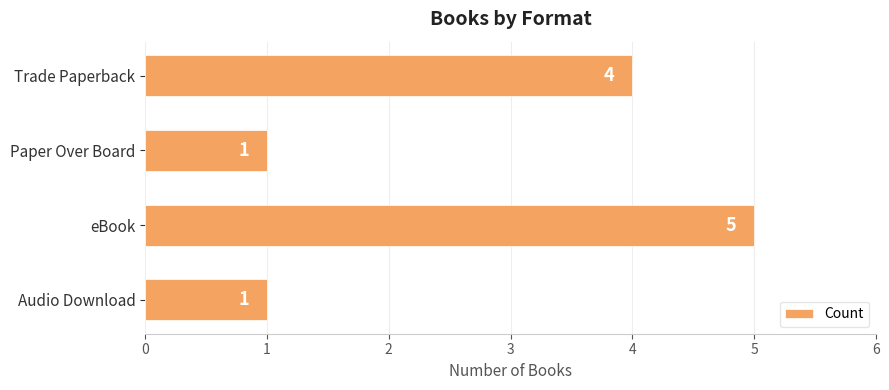

Are the bars grouped side by side (vs. stacked)?

No